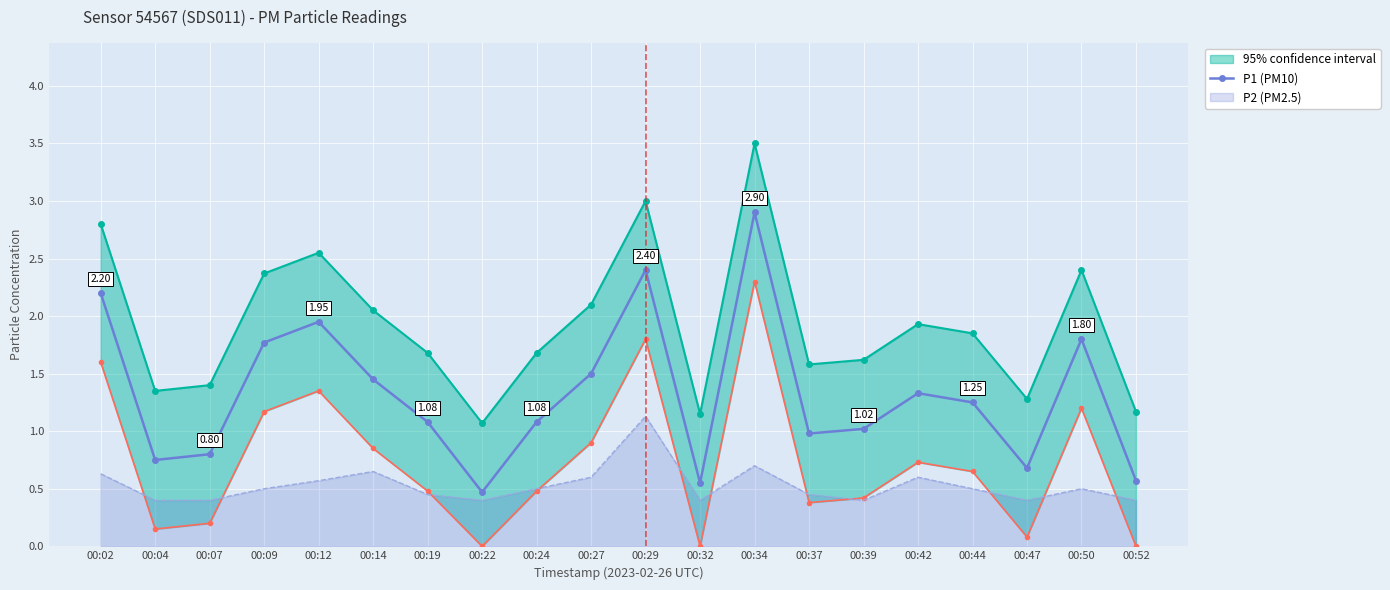

Reading right to left, what are all the values shown in this chart?

0.6	1.8	0.7	1.2	1.3	1.0	1.0	2.9	0.6	2.4	1.5	1.1	0.5	1.1	1.4	1.9	1.8	0.8	0.8	2.2